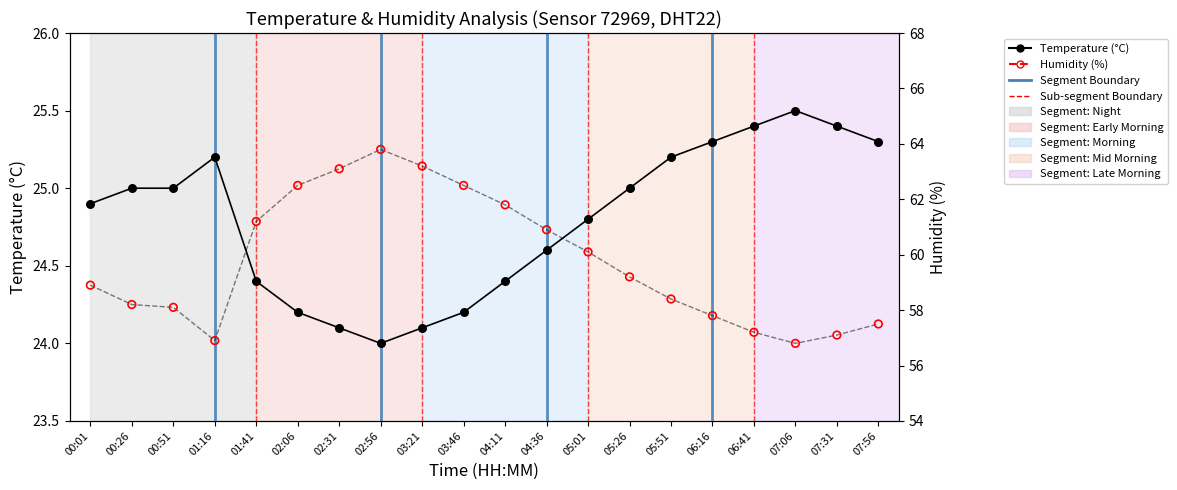

Is the value of Temperature (°C) at 02:31 greater than the value of Humidity (%) at 01:16?

No